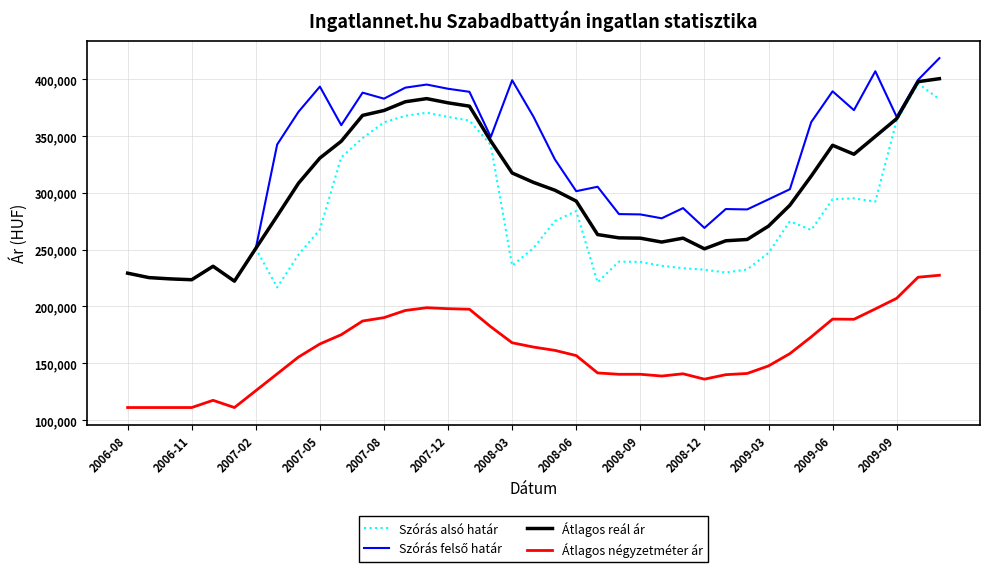

What is the smallest value displayed?

111111